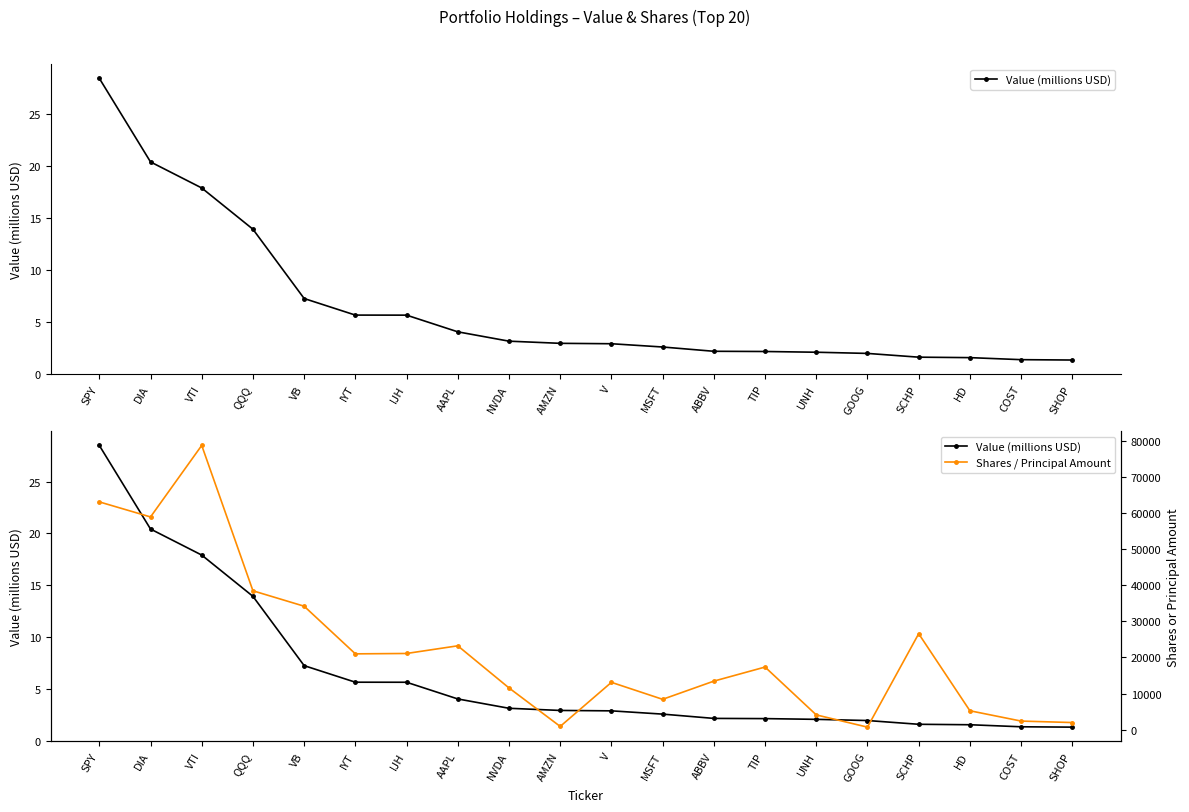

Which series has the widest spread of values?

Shares / Principal Amount